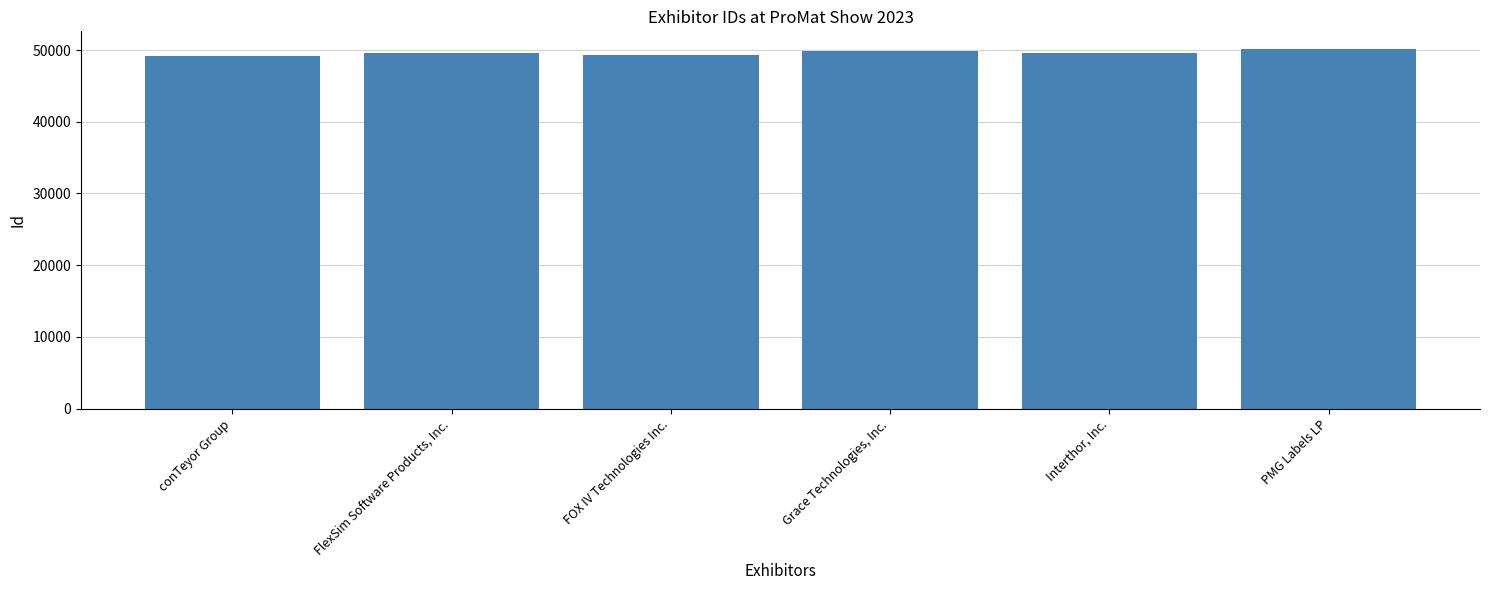

What is the sum of all values?

297523